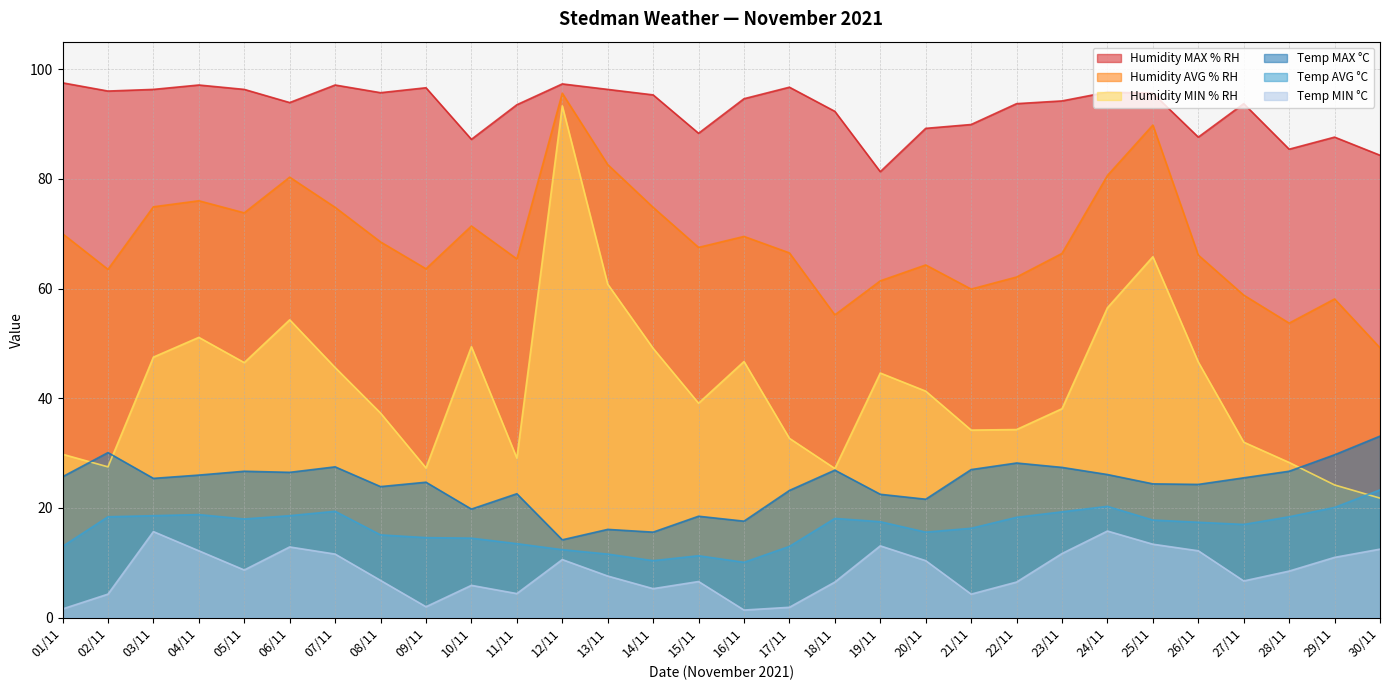

Reading right to left, transcribe all the data shown in this chart.

Humidity MAX % RH: 30/11=84.3	29/11=87.6	28/11=85.4	27/11=93.7	26/11=87.6	25/11=95.6	24/11=95.8	23/11=94.2	22/11=93.7	21/11=89.9	20/11=89.2	19/11=81.3	18/11=92.3	17/11=96.7	16/11=94.6	15/11=88.3	14/11=95.3	13/11=96.3	12/11=97.3	11/11=93.5	10/11=87.2	09/11=96.6	08/11=95.7	07/11=97.1	06/11=93.9	05/11=96.3	04/11=97.1	03/11=96.3	02/11=96.0	01/11=97.5
Humidity AVG % RH: 30/11=49.2	29/11=58.1	28/11=53.7	27/11=58.8	26/11=66.1	25/11=89.8	24/11=80.6	23/11=66.4	22/11=62.1	21/11=59.9	20/11=64.3	19/11=61.4	18/11=55.2	17/11=66.5	16/11=69.5	15/11=67.5	14/11=74.8	13/11=82.6	12/11=95.6	11/11=65.4	10/11=71.4	09/11=63.6	08/11=68.5	07/11=74.8	06/11=80.3	05/11=73.8	04/11=76.0	03/11=74.9	02/11=63.5	01/11=70.0
Humidity MIN % RH: 30/11=21.8	29/11=24.2	28/11=28.3	27/11=32.0	26/11=46.6	25/11=65.8	24/11=56.5	23/11=38.1	22/11=34.3	21/11=34.2	20/11=41.3	19/11=44.6	18/11=27.2	17/11=32.7	16/11=46.7	15/11=39.1	14/11=49.1	13/11=60.8	12/11=93.3	11/11=29.1	10/11=49.4	09/11=27.3	08/11=37.3	07/11=45.6	06/11=54.3	05/11=46.5	04/11=51.1	03/11=47.5	02/11=27.5	01/11=29.8
Temp MAX °C: 30/11=33.1	29/11=29.7	28/11=26.7	27/11=25.5	26/11=24.3	25/11=24.4	24/11=26.1	23/11=27.4	22/11=28.2	21/11=27.0	20/11=21.6	19/11=22.5	18/11=26.9	17/11=23.2	16/11=17.6	15/11=18.5	14/11=15.6	13/11=16.1	12/11=14.2	11/11=22.6	10/11=19.8	09/11=24.7	08/11=23.9	07/11=27.5	06/11=26.5	05/11=26.7	04/11=26.0	03/11=25.4	02/11=30.1	01/11=25.7
Temp AVG °C: 30/11=23.3	29/11=20.1	28/11=18.4	27/11=17.0	26/11=17.4	25/11=17.8	24/11=20.3	23/11=19.3	22/11=18.3	21/11=16.3	20/11=15.6	19/11=17.5	18/11=18.1	17/11=13.0	16/11=10.1	15/11=11.3	14/11=10.4	13/11=11.6	12/11=12.4	11/11=13.5	10/11=14.5	09/11=14.6	08/11=15.1	07/11=19.4	06/11=18.6	05/11=18.0	04/11=18.8	03/11=18.6	02/11=18.4	01/11=13.0
Temp MIN °C: 30/11=12.5	29/11=11.0	28/11=8.5	27/11=6.7	26/11=12.2	25/11=13.4	24/11=15.8	23/11=11.7	22/11=6.5	21/11=4.3	20/11=10.4	19/11=13.1	18/11=6.5	17/11=1.9	16/11=1.4	15/11=6.6	14/11=5.3	13/11=7.6	12/11=10.6	11/11=4.4	10/11=5.9	09/11=2.0	08/11=6.8	07/11=11.6	06/11=12.9	05/11=8.7	04/11=12.2	03/11=15.7	02/11=4.3	01/11=1.6